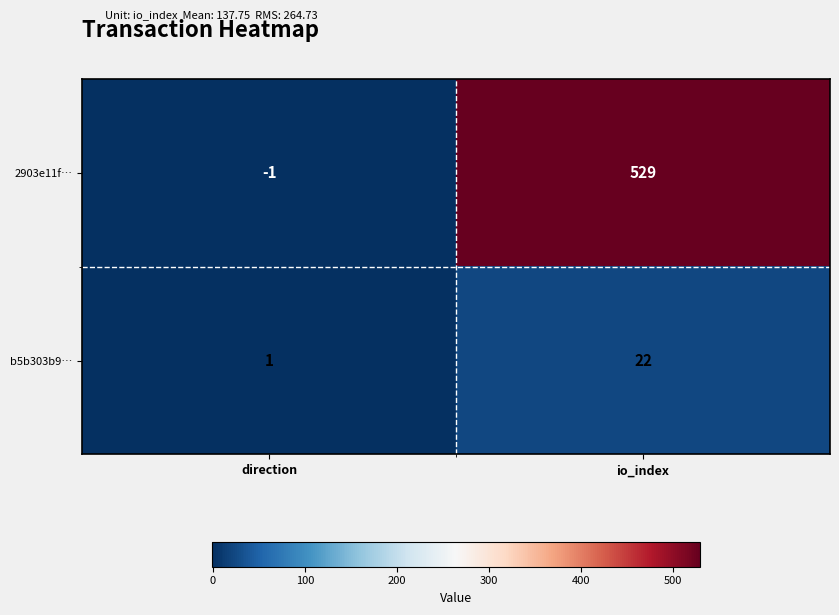

Rank the series by their average value, from lowest to highest.

b5b303b9…, 2903e11f…